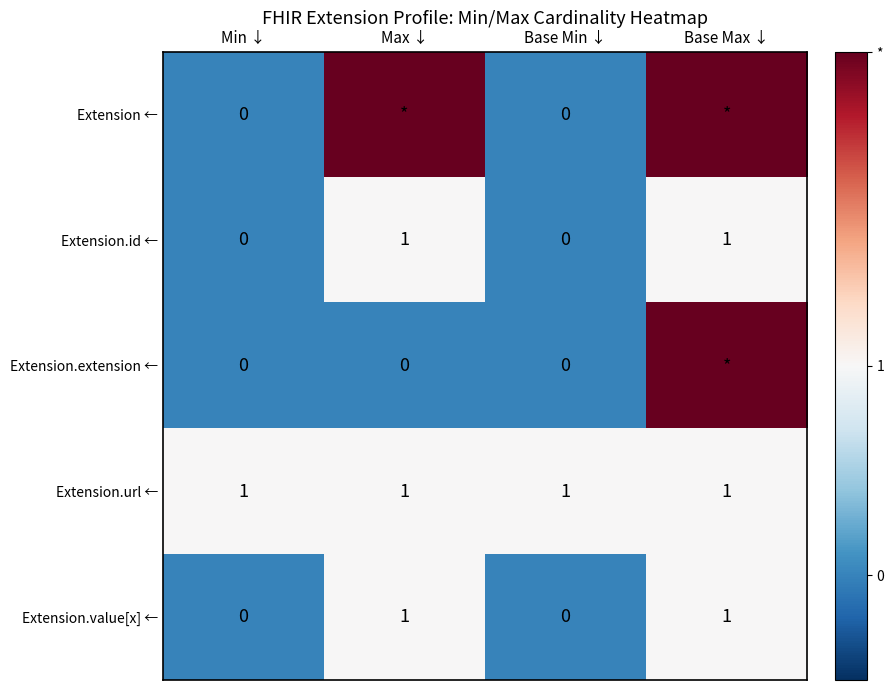

Is it true that Extension.url ← equals 2 at Base Max ↓?

False